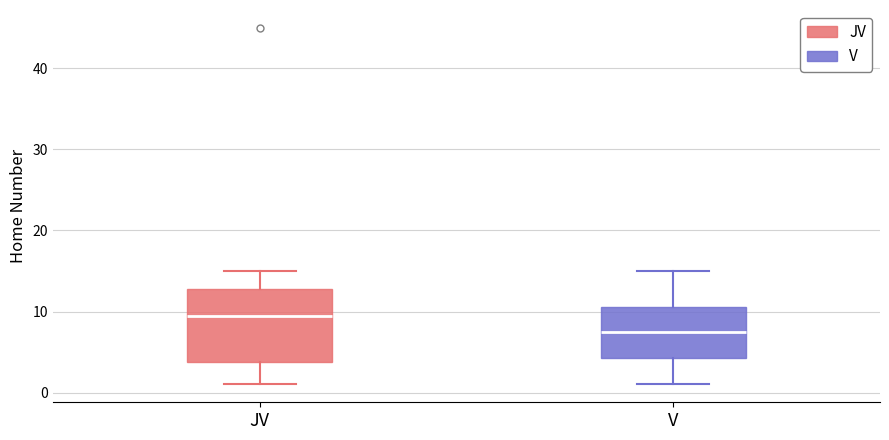

Reading left to right, transcribe this box plot: for each box, give where its median line is, the range the box spans, and where its two whiskers end, as read against the y-axis. The values are not printed on the chart, so give them approximately, as read against the axis.

JV: median 10, box 4 to 13, whiskers 1 to 15
V: median 8, box 4 to 11, whiskers 1 to 15